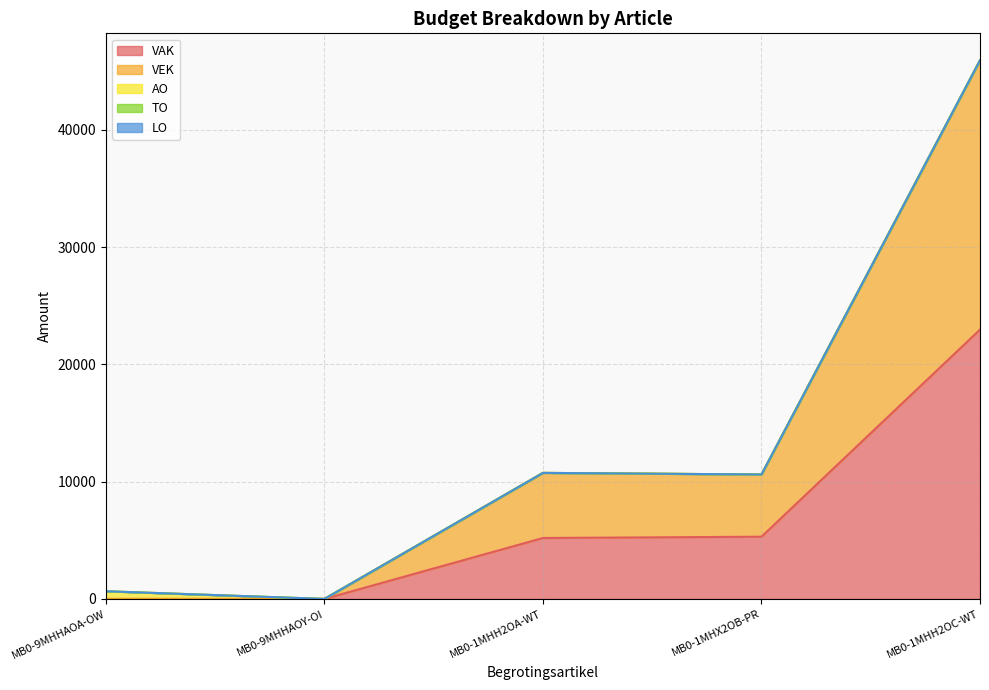

True or false: VAK has more than 2 points higher than both neighbors.

False